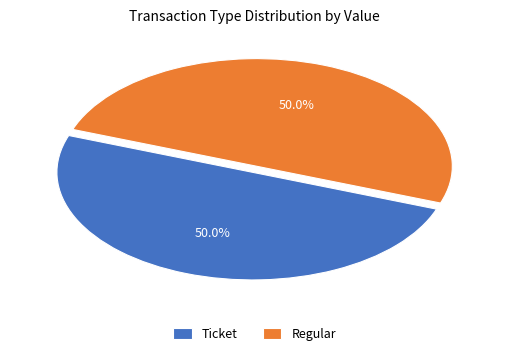

What is the ratio of the value at Ticket to the value at Regular?

1.0